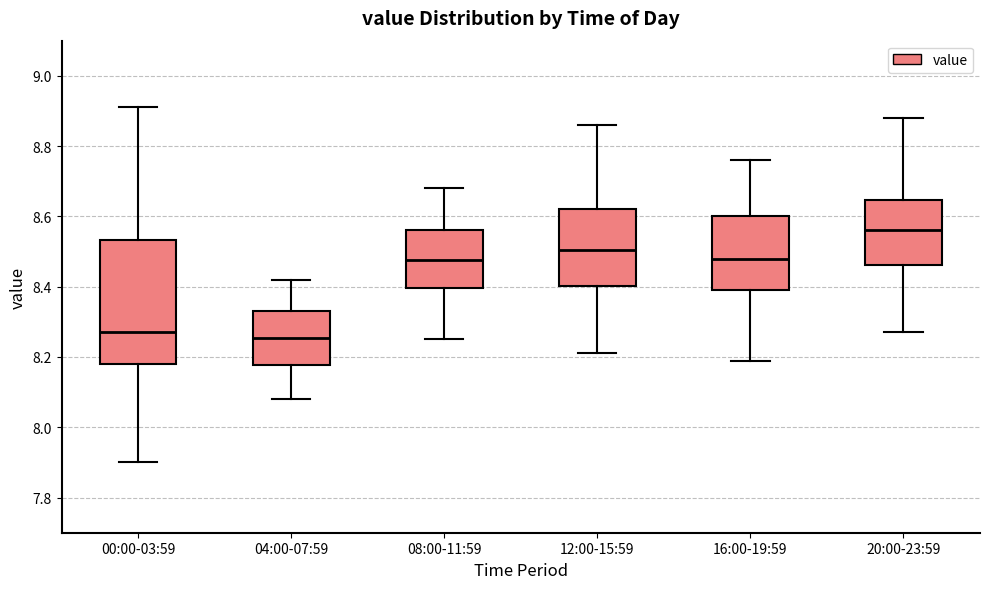

Reading left to right, transcribe this box plot: for each box, give where its median line is, the range the box spans, and where its two whiskers end, as read against the y-axis. The values are not printed on the chart, so give them approximately, as read against the axis.

00:00-03:59: median 8.28, box 8.18 to 8.54, whiskers 7.90 to 8.92
04:00-07:59: median 8.26, box 8.18 to 8.34, whiskers 8.08 to 8.42
08:00-11:59: median 8.48, box 8.40 to 8.56, whiskers 8.26 to 8.68
12:00-15:59: median 8.50, box 8.40 to 8.62, whiskers 8.22 to 8.86
16:00-19:59: median 8.48, box 8.40 to 8.60, whiskers 8.20 to 8.76
20:00-23:59: median 8.56, box 8.46 to 8.64, whiskers 8.28 to 8.88